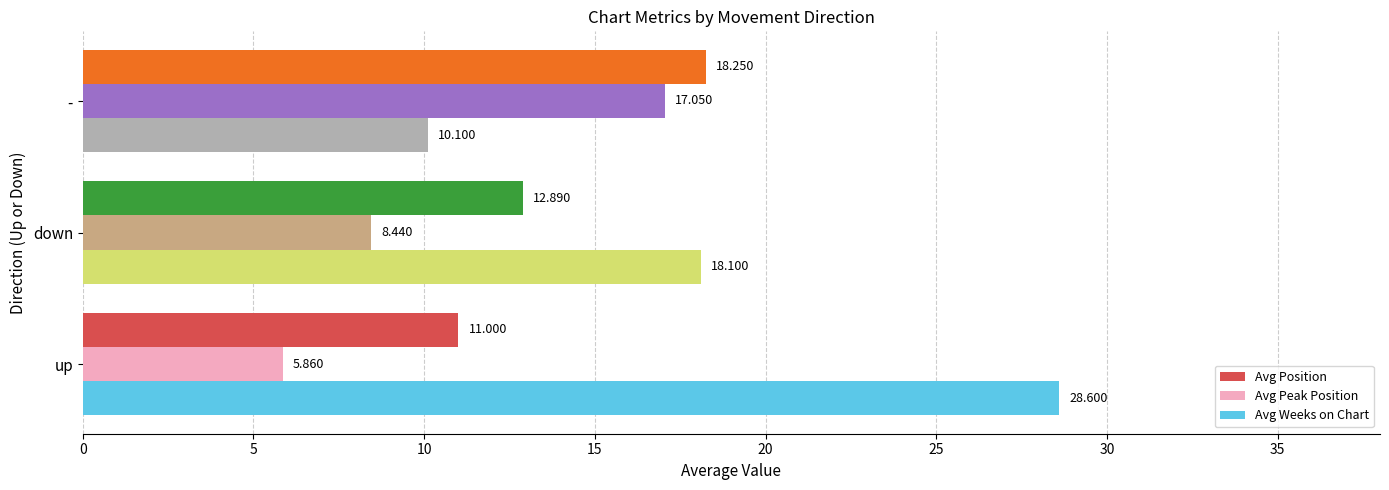

Rank the categories by Avg Weeks on Chart value from highest to lowest.

up, down, -